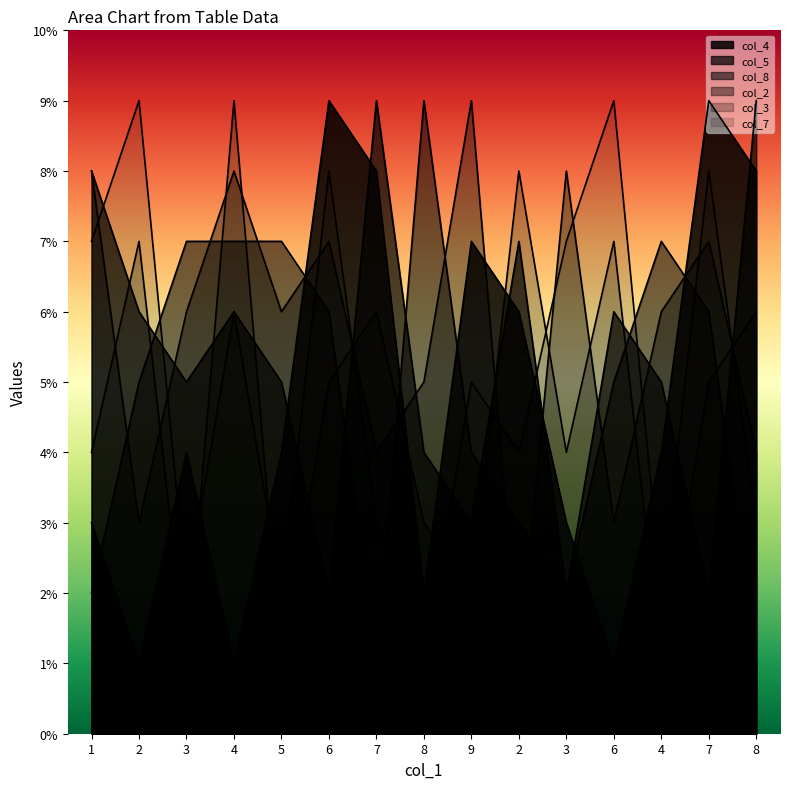

What is the highest value of the col_8 series?

9